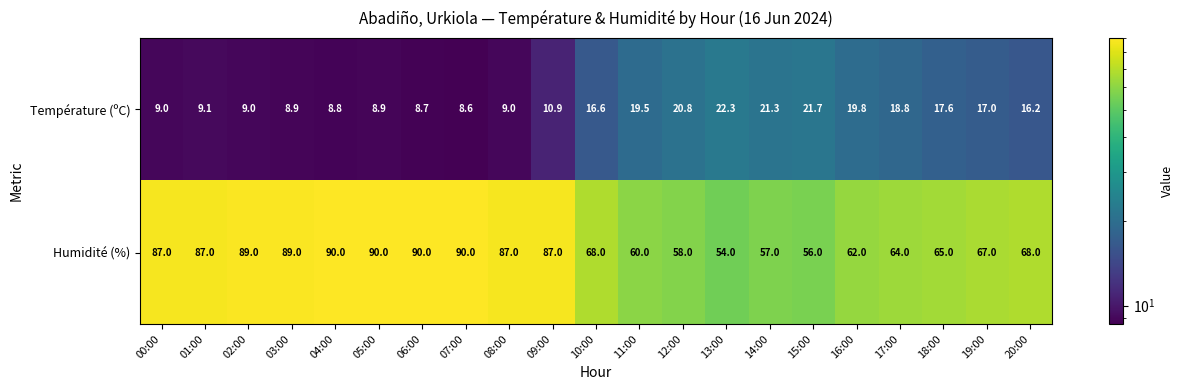

The value of Température (ºC) at 18:00 is 17.6. True or false?

True